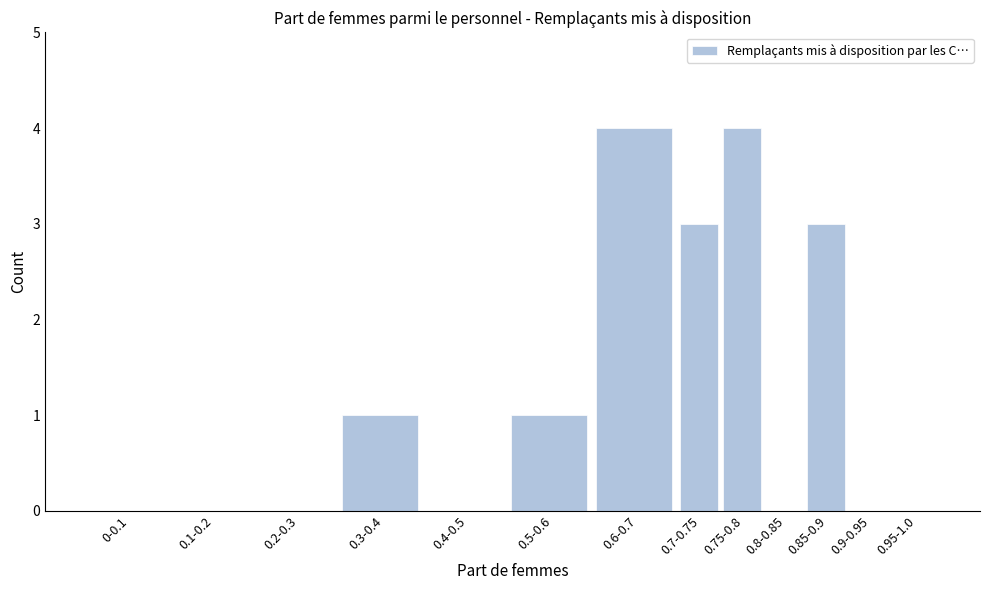

Reading right to left, transcribe all the data shown in this chart.

0.95-1.0=0	0.9-0.95=0	0.85-0.9=3	0.8-0.85=0	0.75-0.8=4	0.7-0.75=3	0.6-0.7=4	0.5-0.6=1	0.4-0.5=0	0.3-0.4=1	0.2-0.3=0	0.1-0.2=0	0-0.1=0